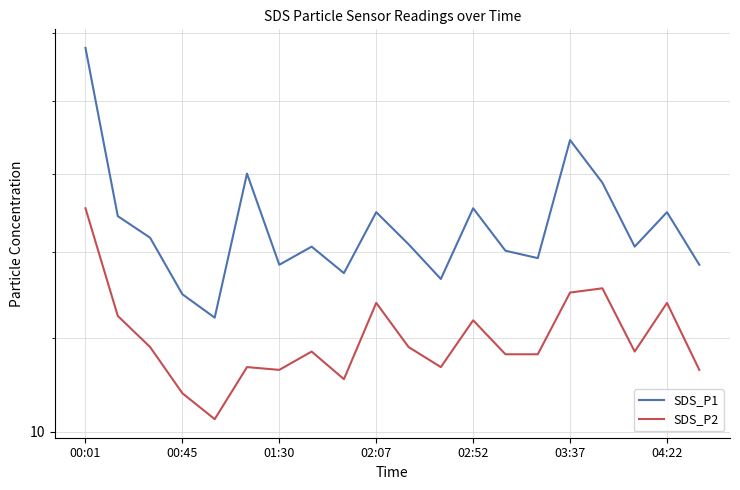

What is the total value across all series at 7?

22.9